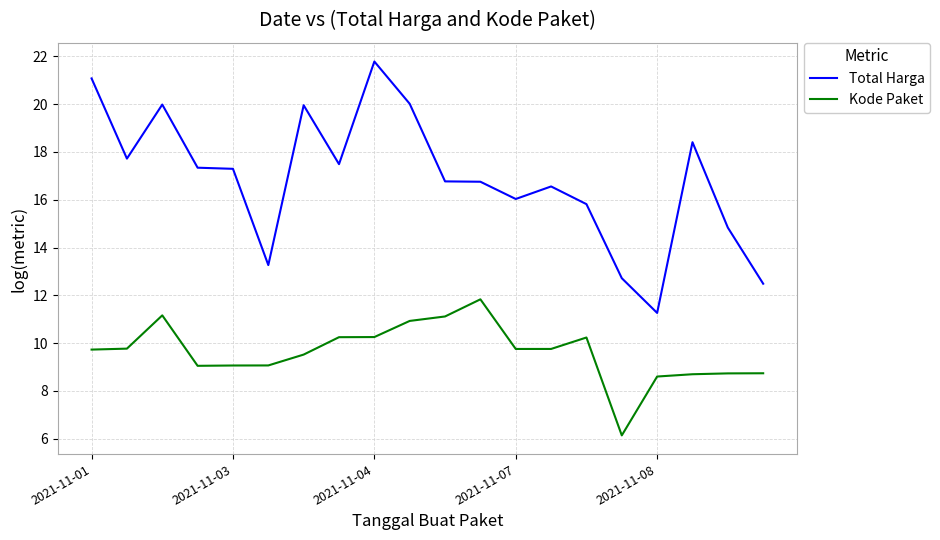

True or false: Kode Paket and Total Harga intersect in this chart.

False